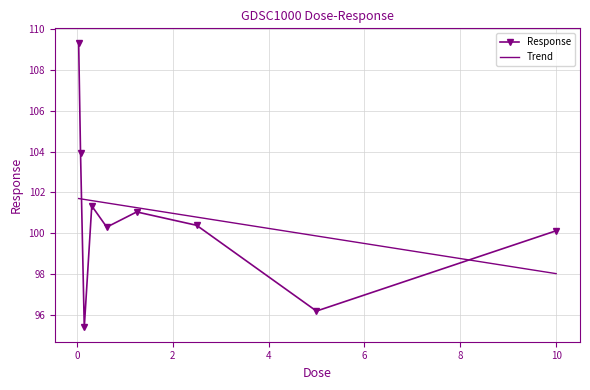

Rank the categories by value from lowest to highest.

0.15625, 5.0, 10.0, 0.625, 2.5, 1.25, 0.3125, 0.078125, 0.0390625